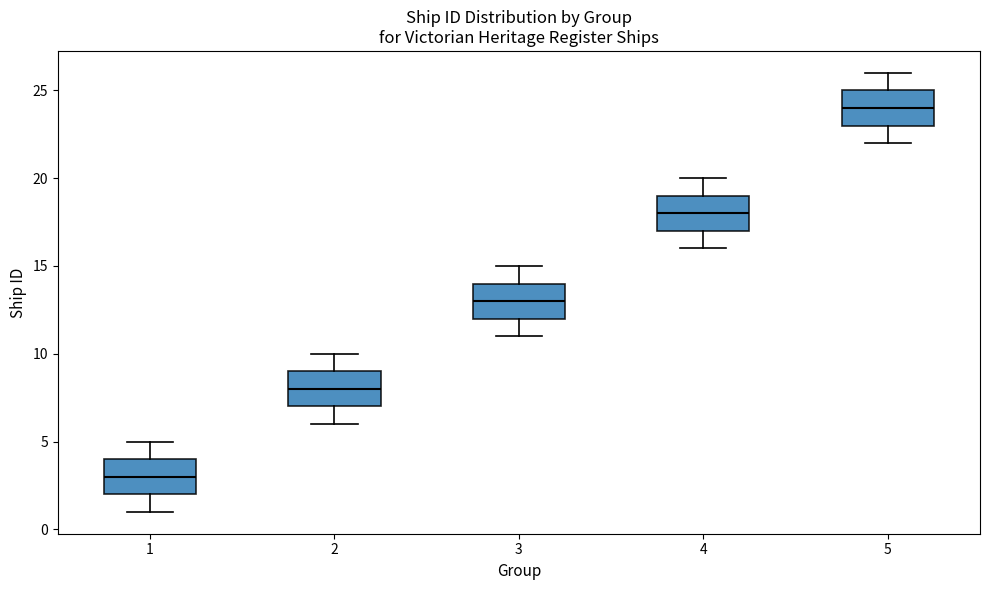

Reading left to right, transcribe this box plot: for each box, give where its median line is, the range the box spans, and where its two whiskers end, as read against the y-axis. The values are not printed on the chart, so give them approximately, as read against the axis.

1: median 3, box 2 to 4, whiskers 1 to 5
2: median 8, box 7 to 9, whiskers 6 to 10
3: median 13, box 12 to 14, whiskers 11 to 15
4: median 18, box 17 to 19, whiskers 16 to 20
5: median 24, box 23 to 25, whiskers 22 to 26